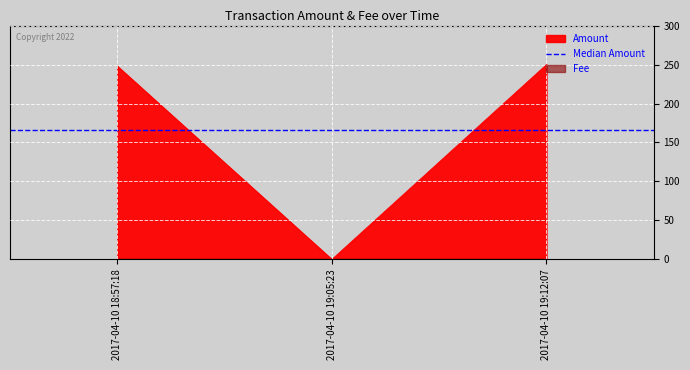

At which label is the value closest to 125?

2017-04-10 18:57:18